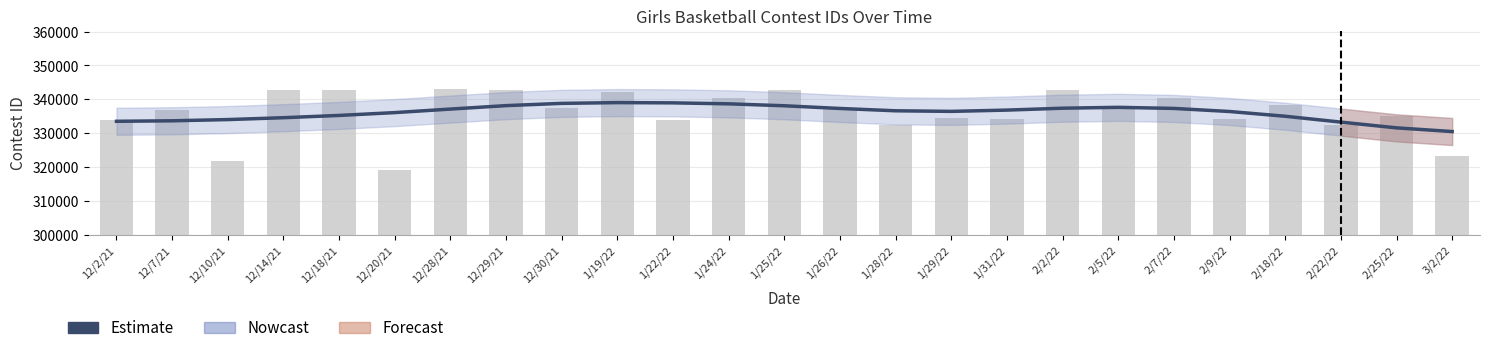

Count the number of categories in the chart.

25